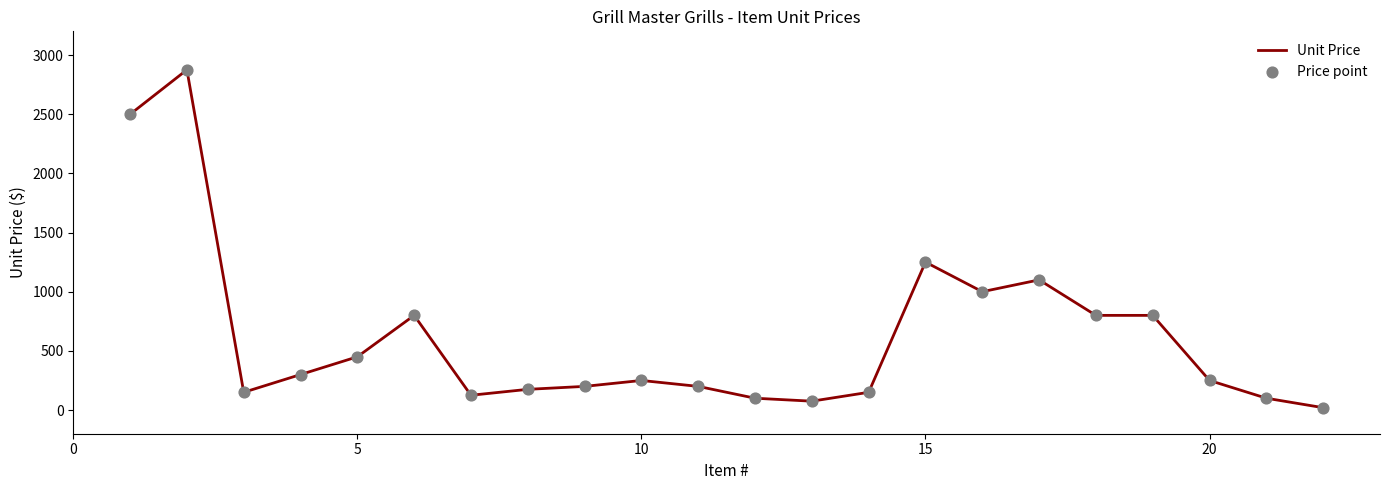

What is the maximum value shown in the chart?

2875